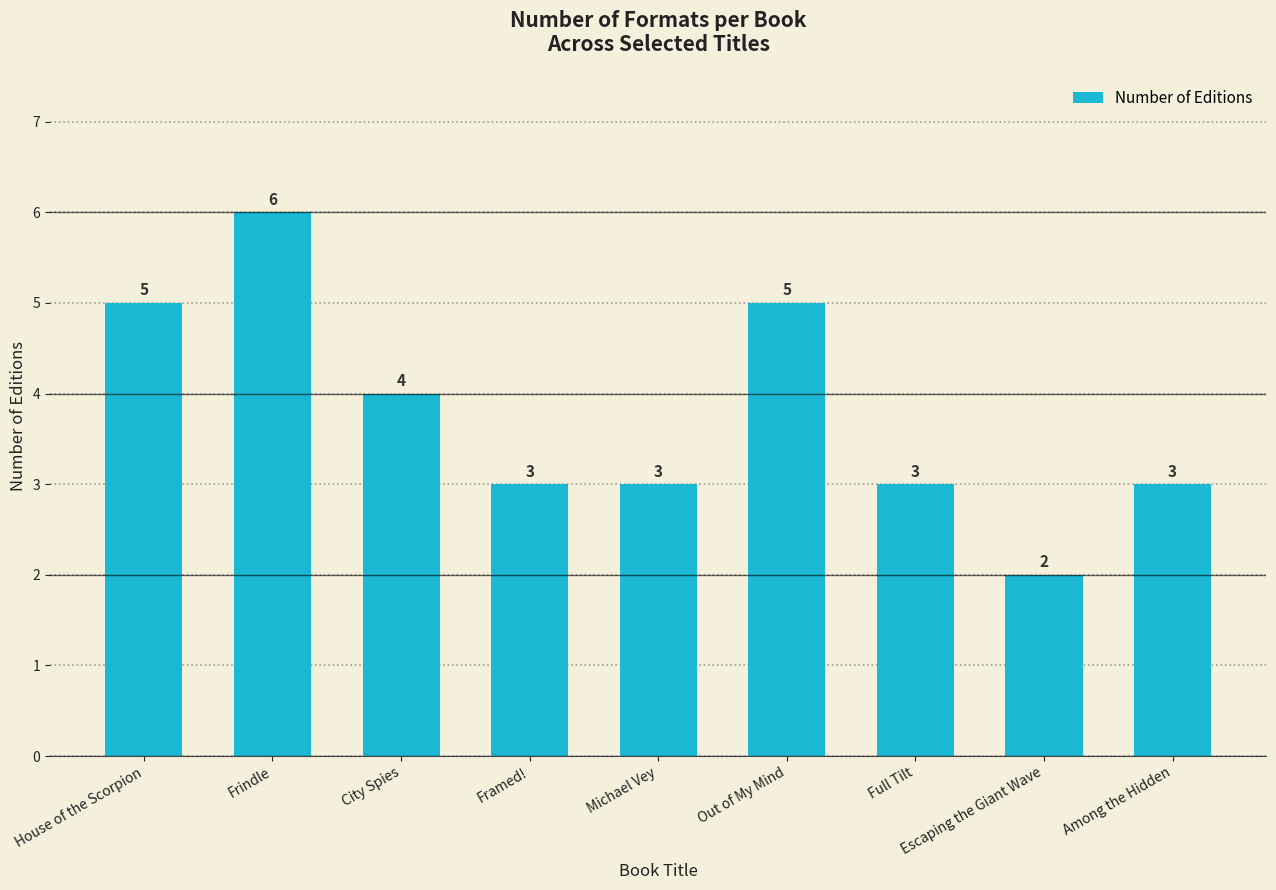

How many data points are less than 3?

1